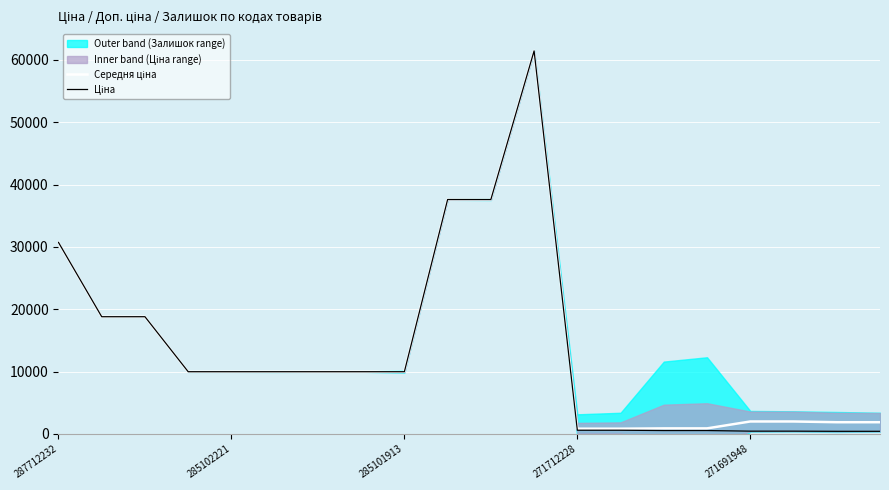

True or false: Середня ціна and Ціна intersect in this chart.

False